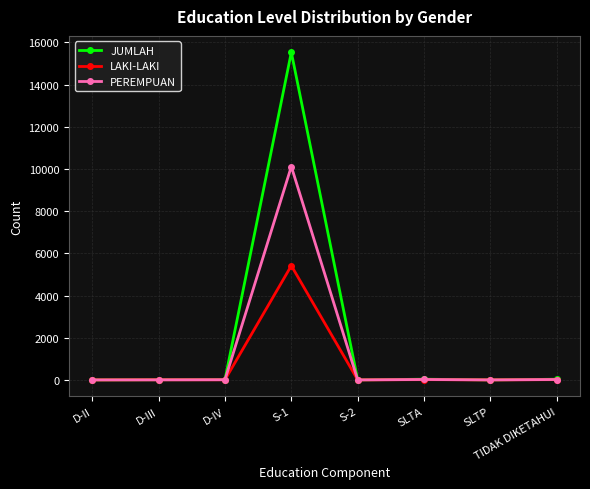

What is the label of the 8th point from the right?

D-II